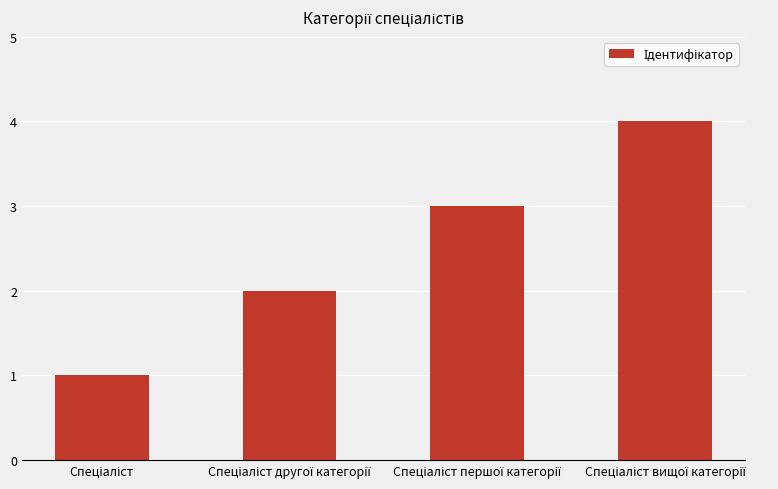

What is the greatest value displayed?

4